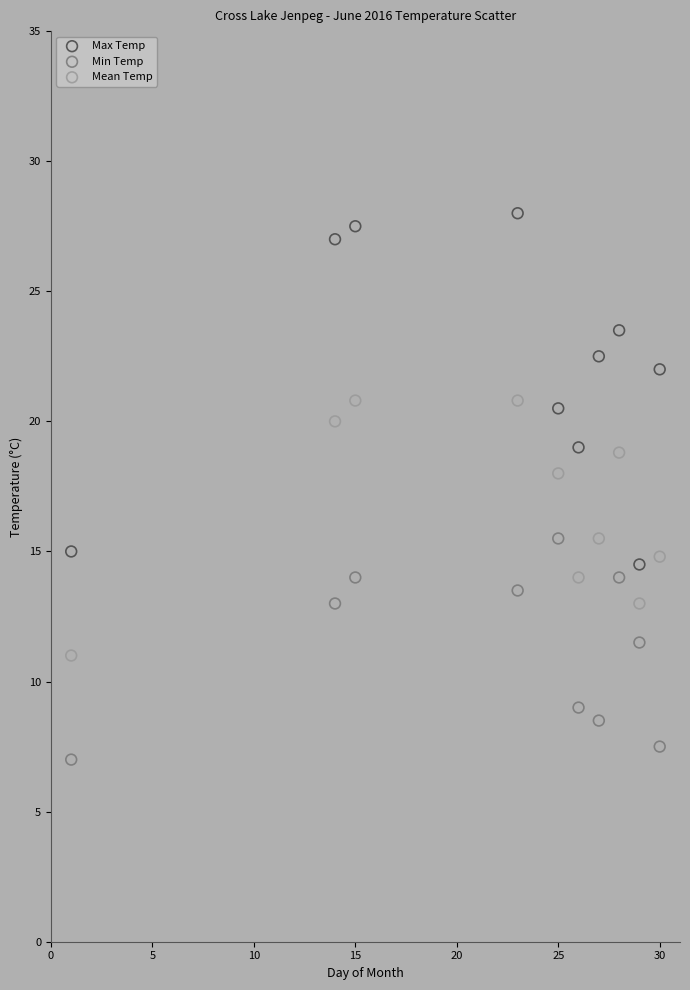

Across all series, what Y value is closest to 17?

18.0